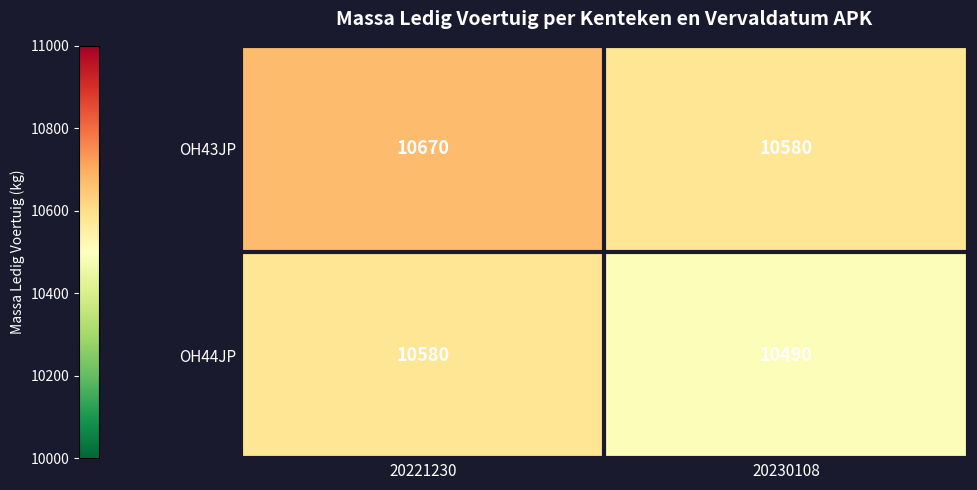

Is it true that OH43JP equals 16687 at 20230108?

False